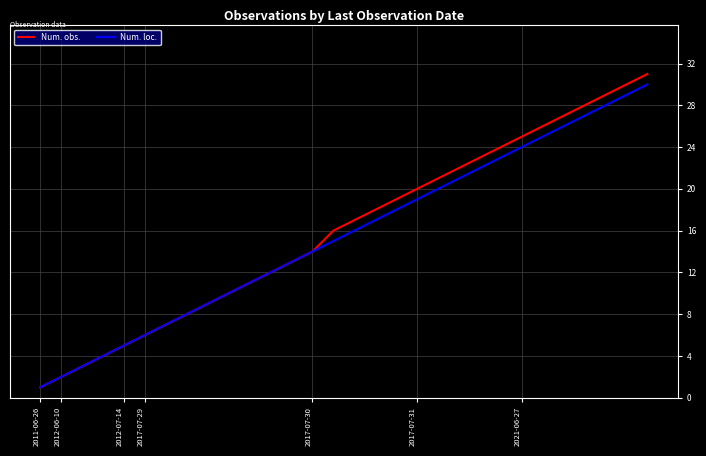

What is the maximum value for Num. loc.?

30